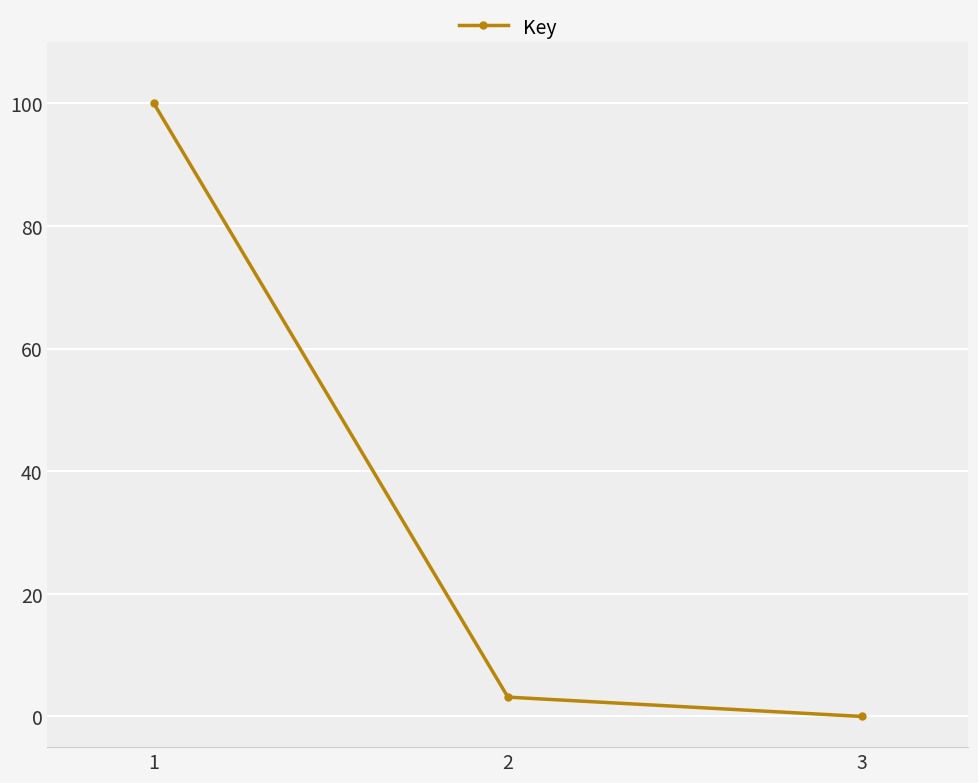

List the labels in order of value, largest first.

1, 2, 3